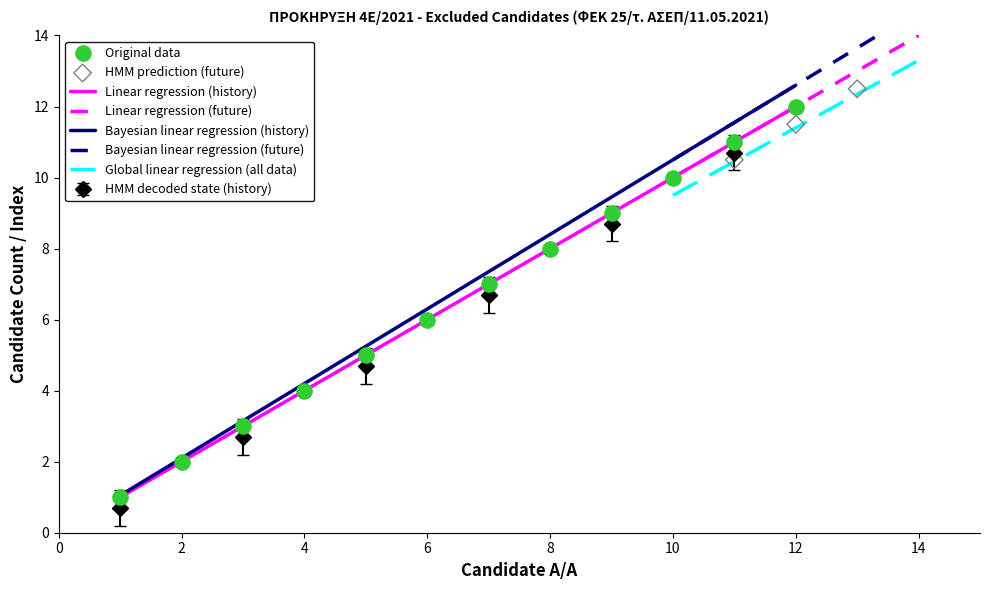

Is the value of Bayesian linear regression (history) at 4 greater than the value of Linear regression (history) at 8?

No